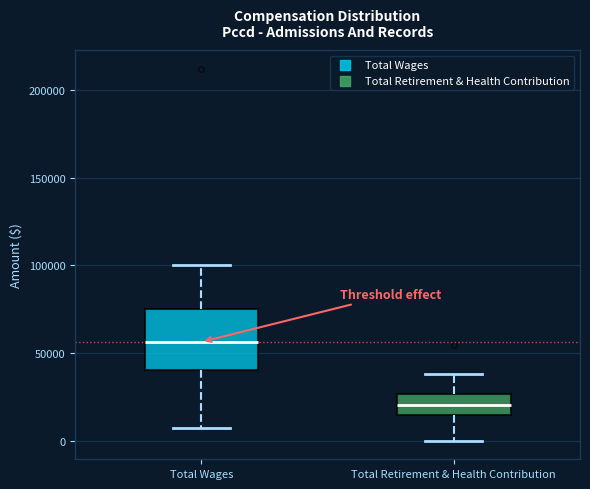

Where is the upper edge of the box for Total Retirement & Health Contribution on the y-axis? The values are not printed on the chart, so give them approximately, as read against the axis.

25000